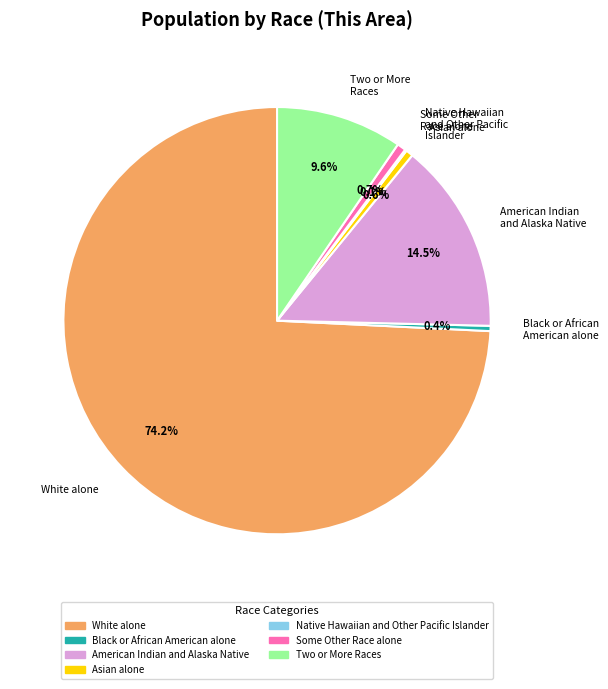

What portion of the pie excludes American Indian and Alaska Native?

85.5%